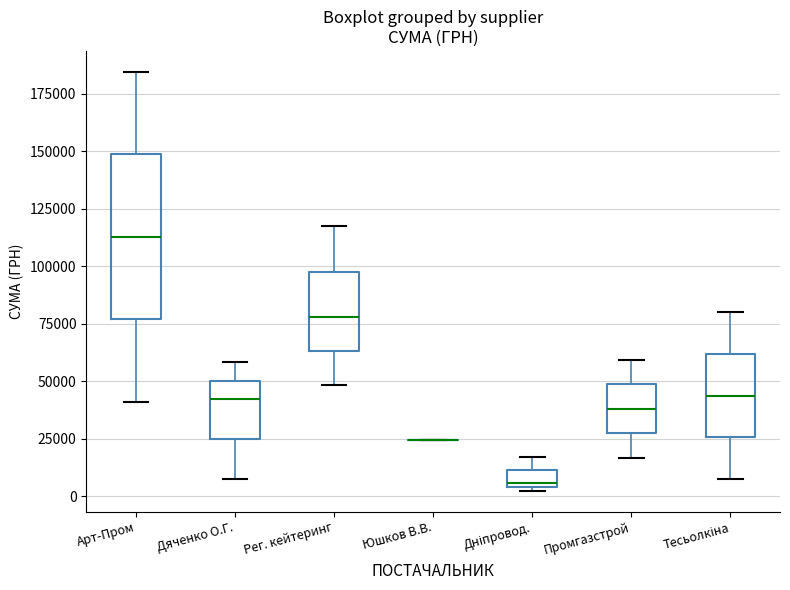

Where does the upper whisker of the box for Дяченко О.Г. end on the y-axis? The values are not printed on the chart, so give them approximately, as read against the axis.

60000